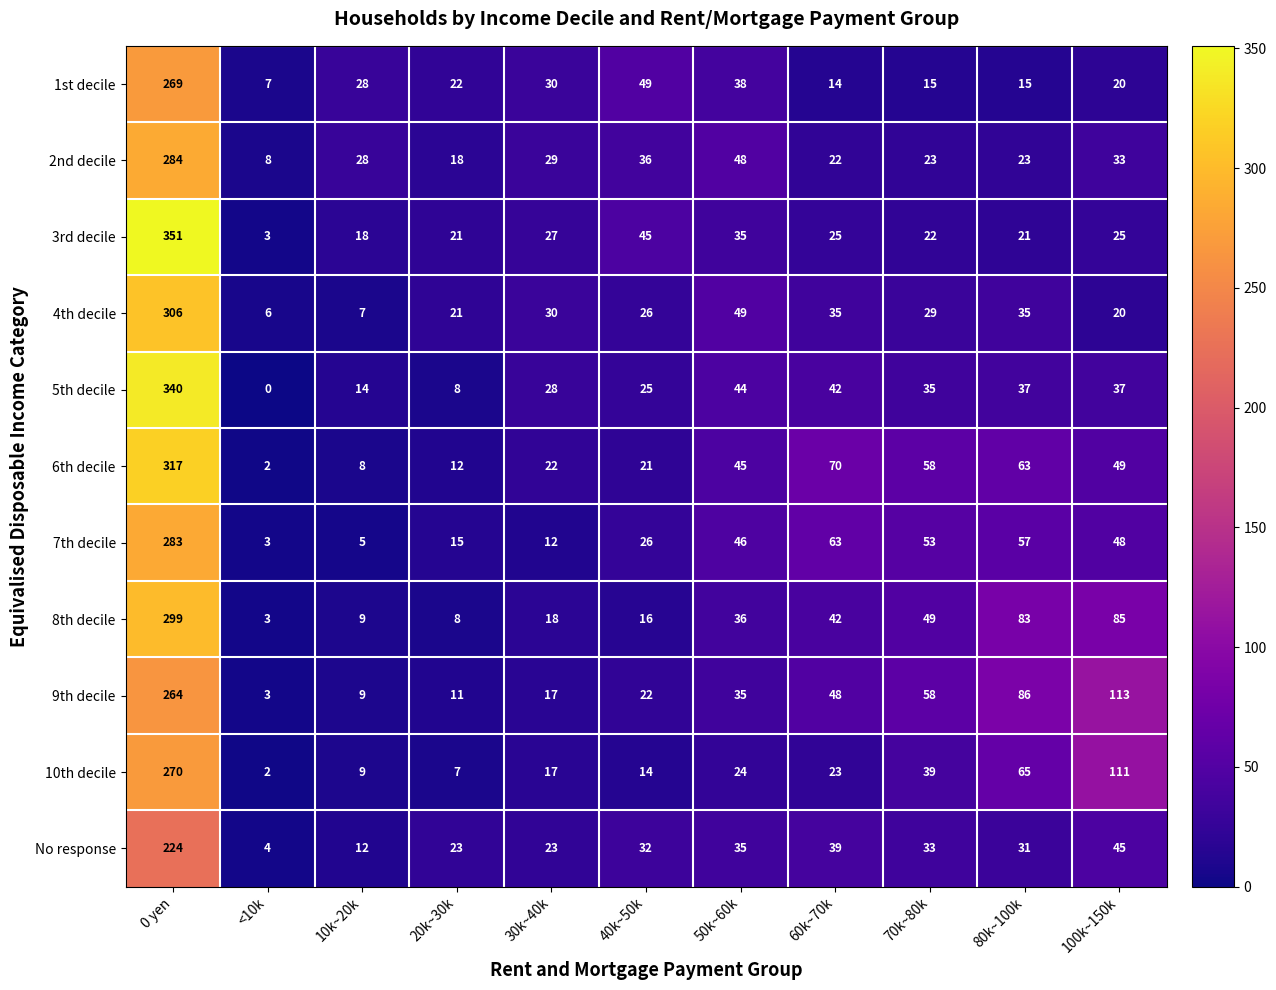

True or false: 4th decile has a value of 20 at 100k~150k.

True